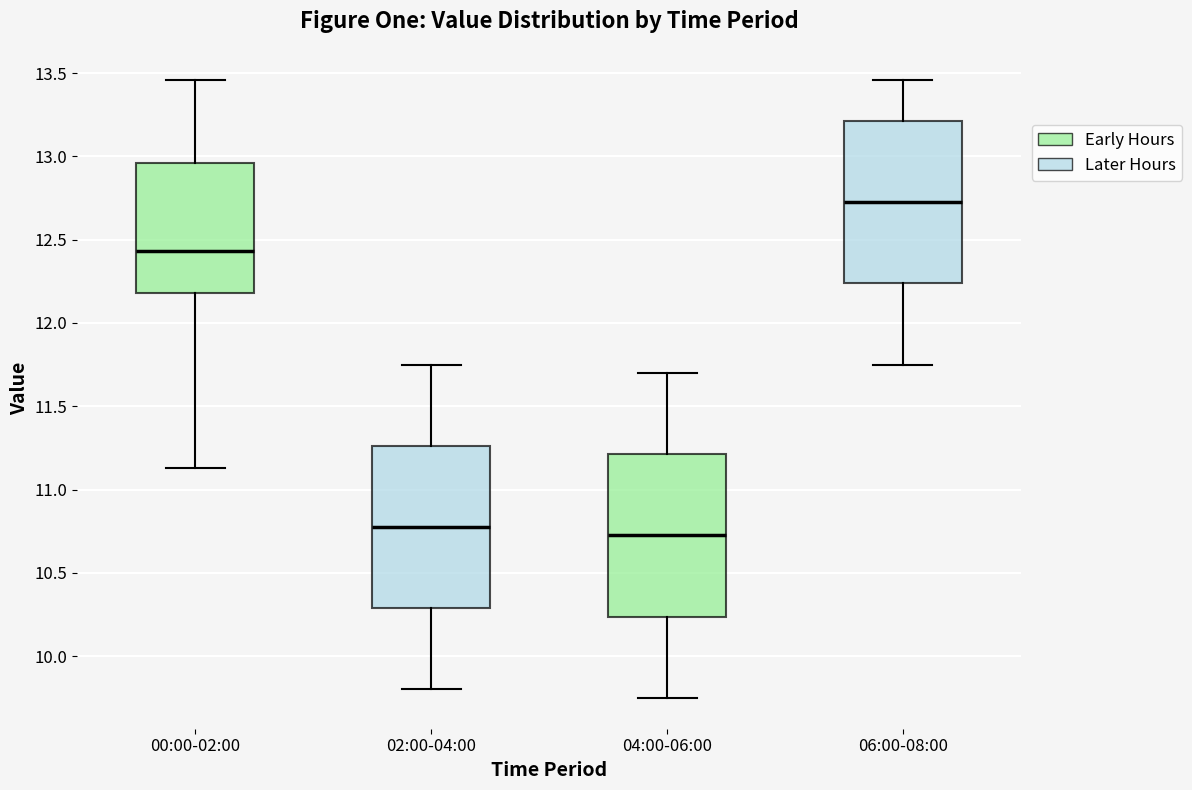

Which box's median line is the lowest?

04:00-06:00